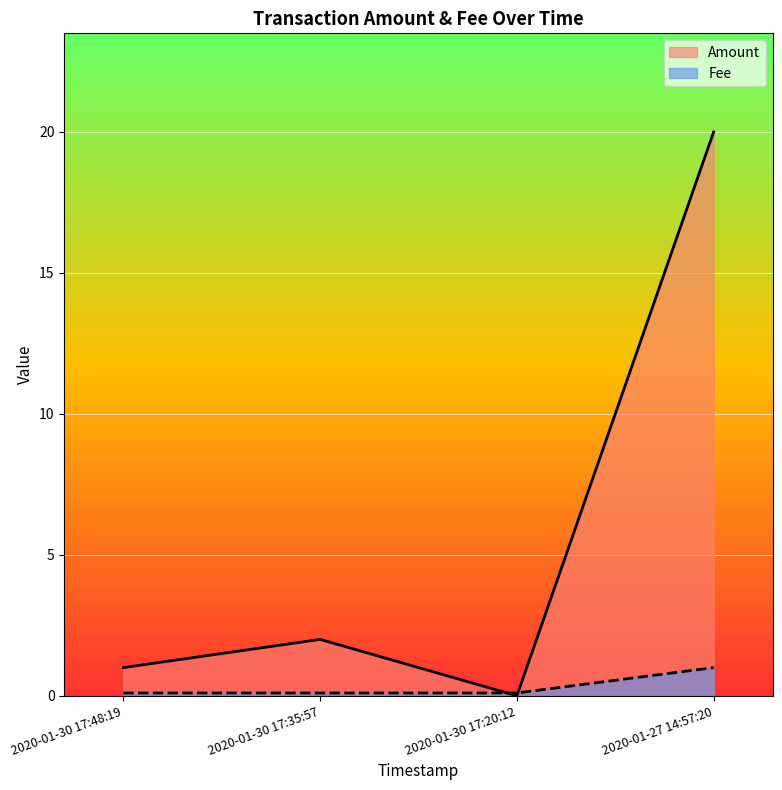

What is the approximate value of Fee at 2020-01-27 14:57:20?

1.0